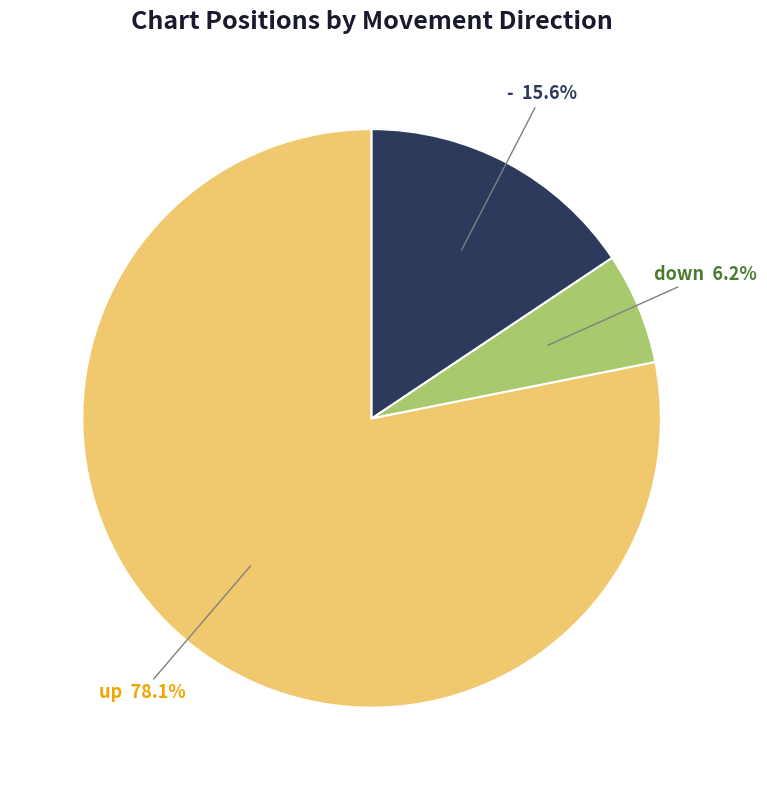

Which category has the smallest portion of the pie?

down